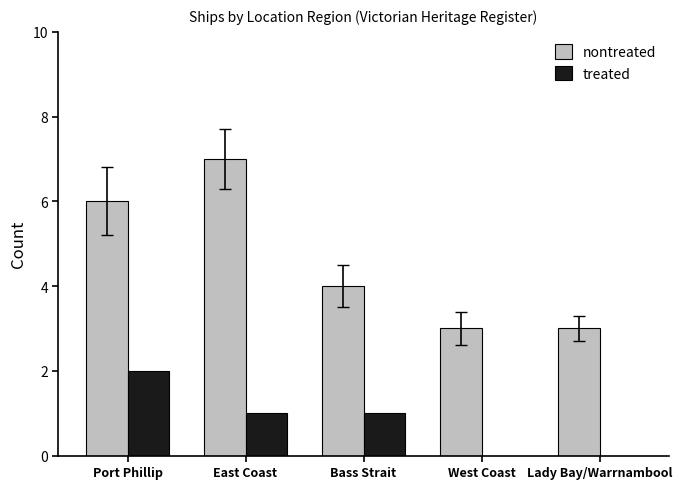

Count the number of categories in the chart.

5